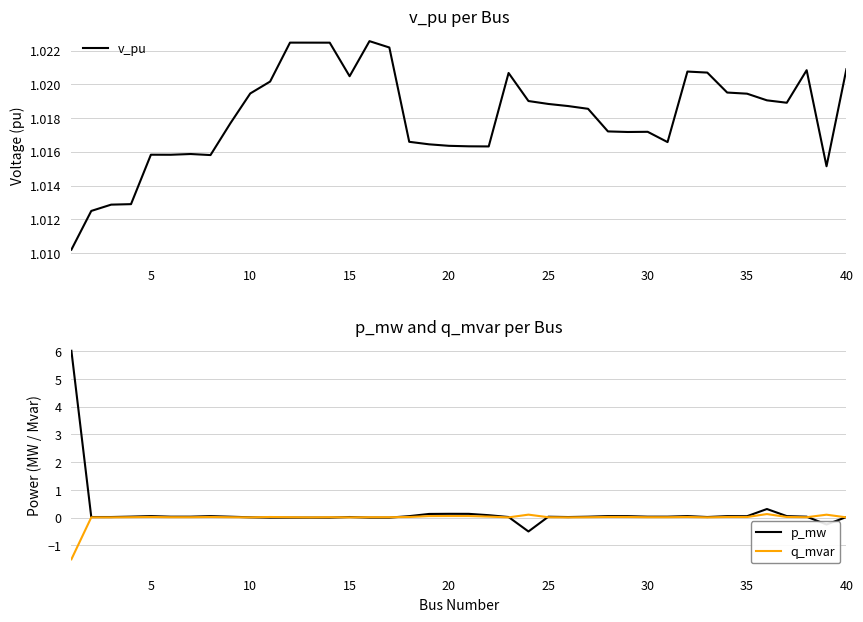

What is the highest value of the p_mw series?

6.0